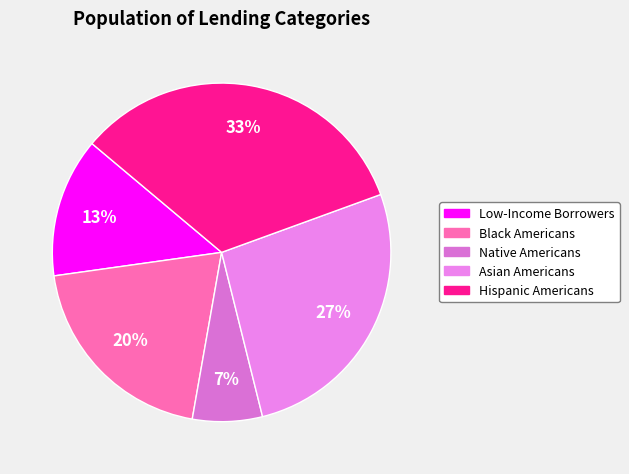

Approximately how many times larger is the value at Native Americans compared to Hispanic Americans?

0.2